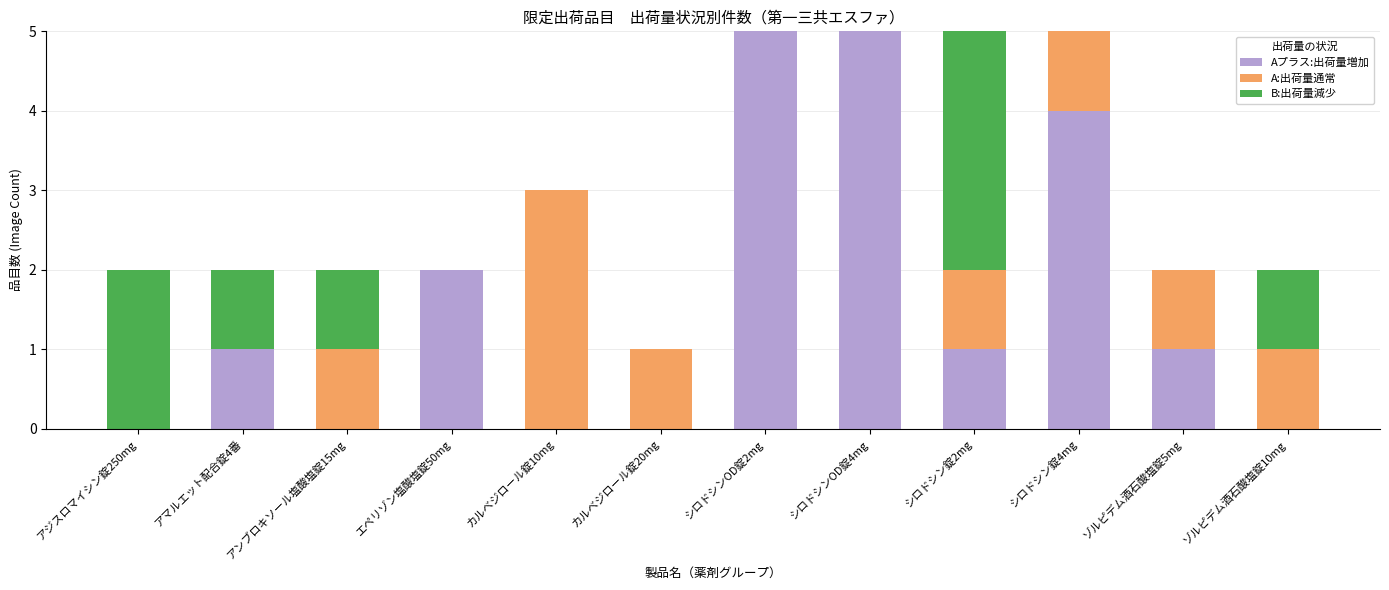

True or false: Aプラス:出荷量増加 has a value of 3 at アンブロキソール塩酸塩錠15mg.

False